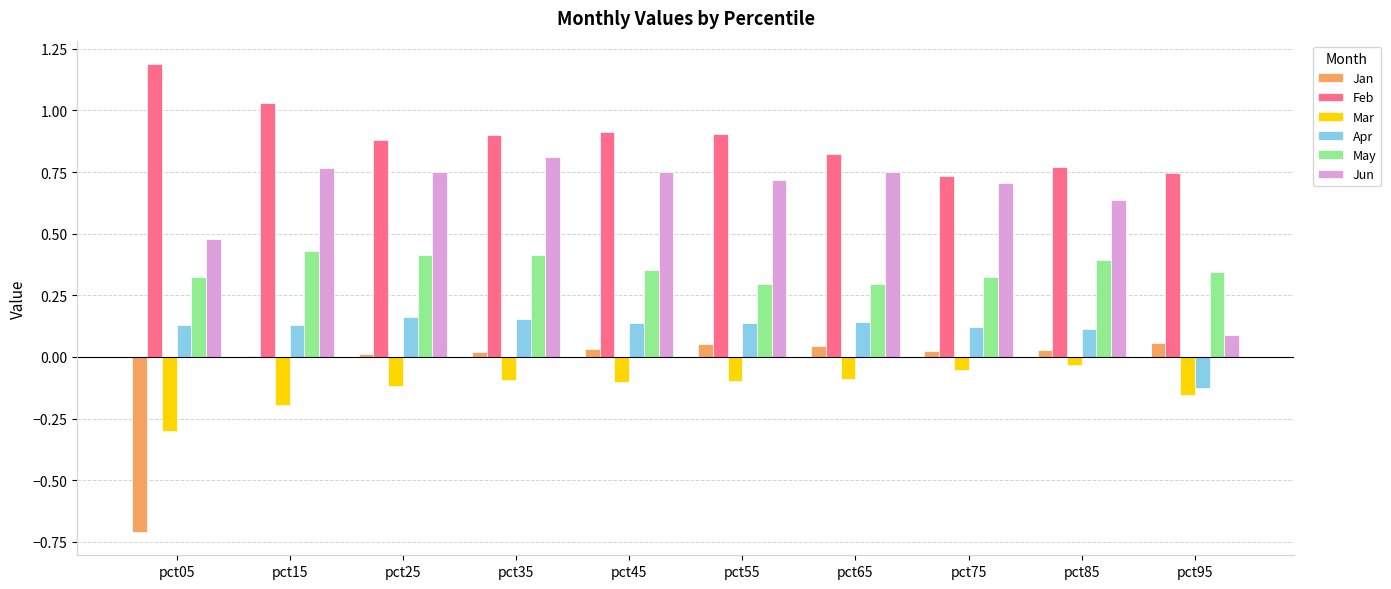

Between pct55 and pct95, which series saw the biggest shift?

Jun